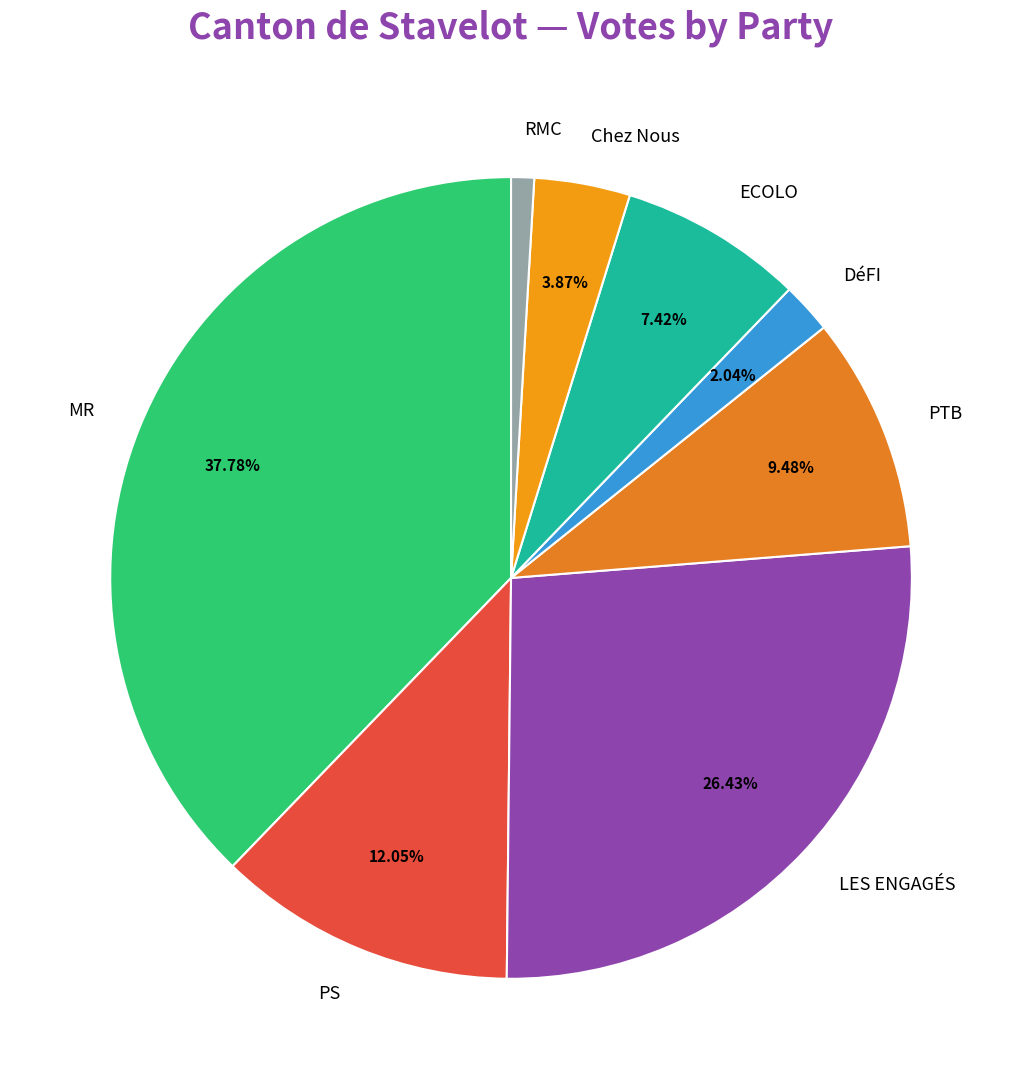

To the nearest percent, what is the average slice percentage?

12%